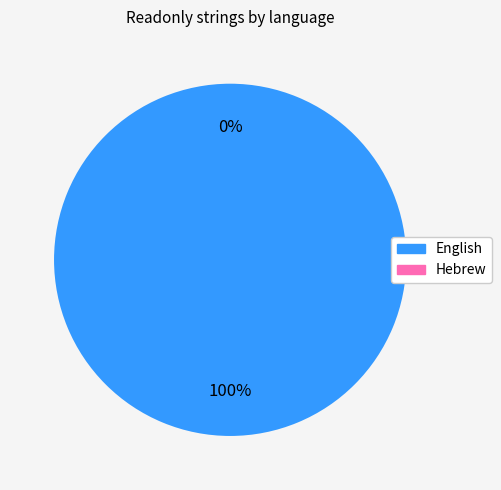

To the nearest percent, what is the average slice percentage?

50%